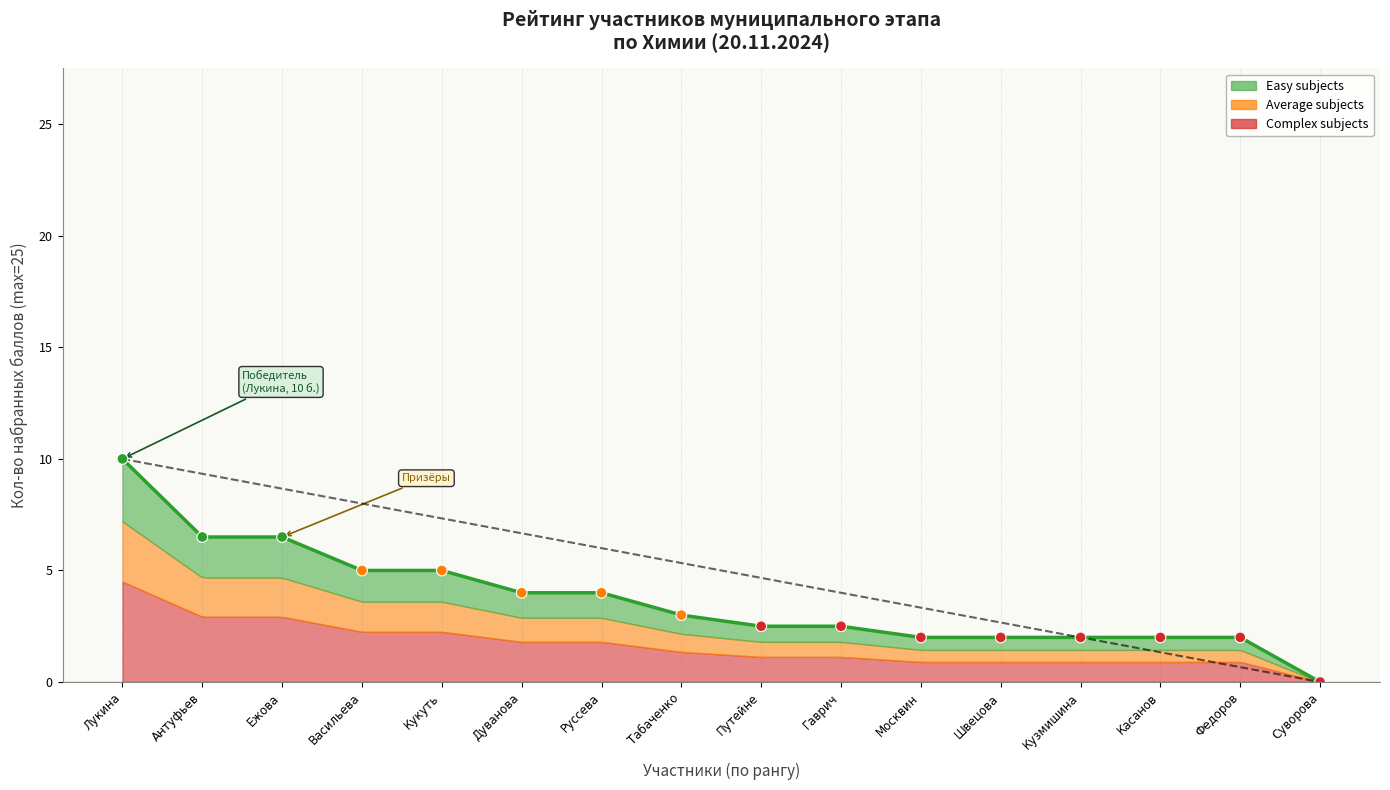

Which has a higher value, Швецова or Путейне?

Путейне